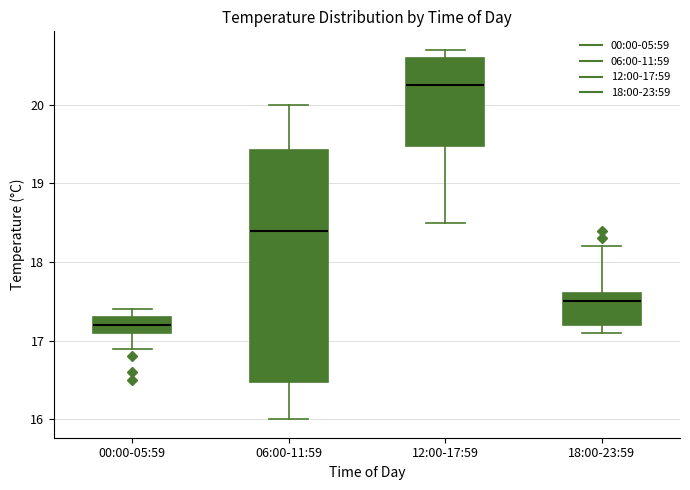

Where is the lower edge of the box for 06:00-11:59 on the y-axis? The values are not printed on the chart, so give them approximately, as read against the axis.

16.5